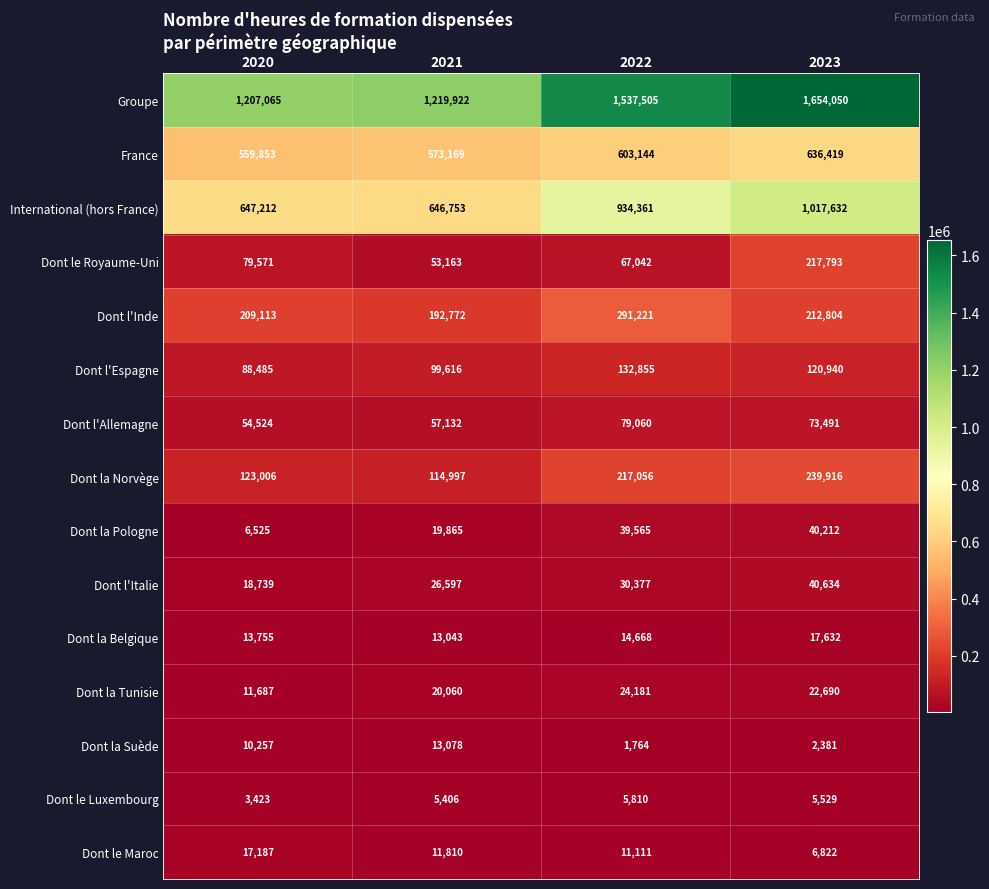

Rank the series at 2021 from highest to lowest value.

Groupe, International (hors France), France, Dont l'Inde, Dont la Norvège, Dont l'Espagne, Dont l'Allemagne, Dont le Royaume-Uni, Dont l'Italie, Dont la Tunisie, Dont la Pologne, Dont la Suède, Dont la Belgique, Dont le Maroc, Dont le Luxembourg